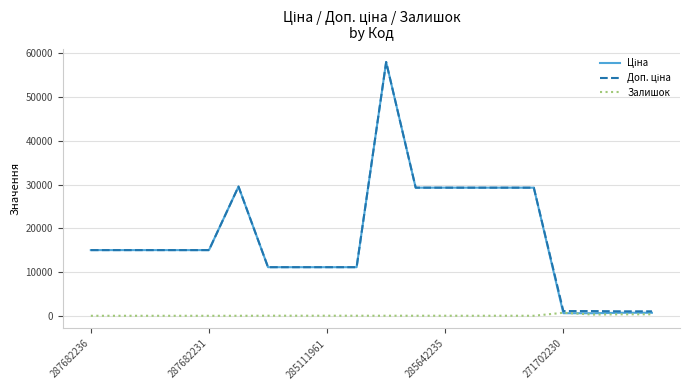

True or false: Доп. ціна has more than 1 points higher than both neighbors.

True